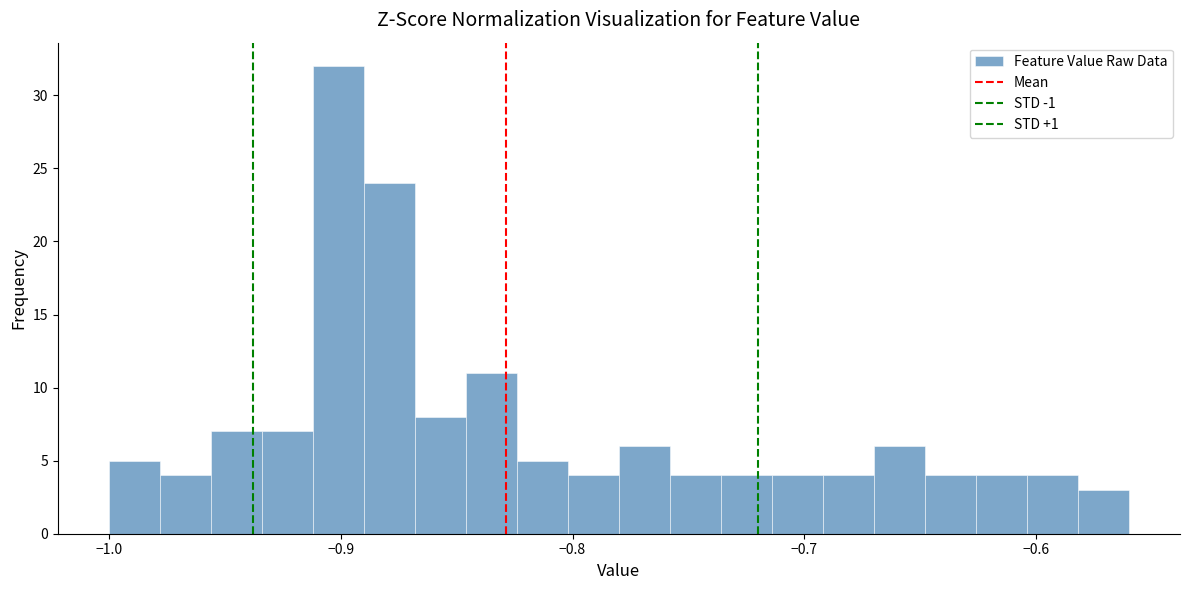

Around what value on the x-axis is the tallest bar? Give the approximate position of its centre, as read against the axis.

-0.90